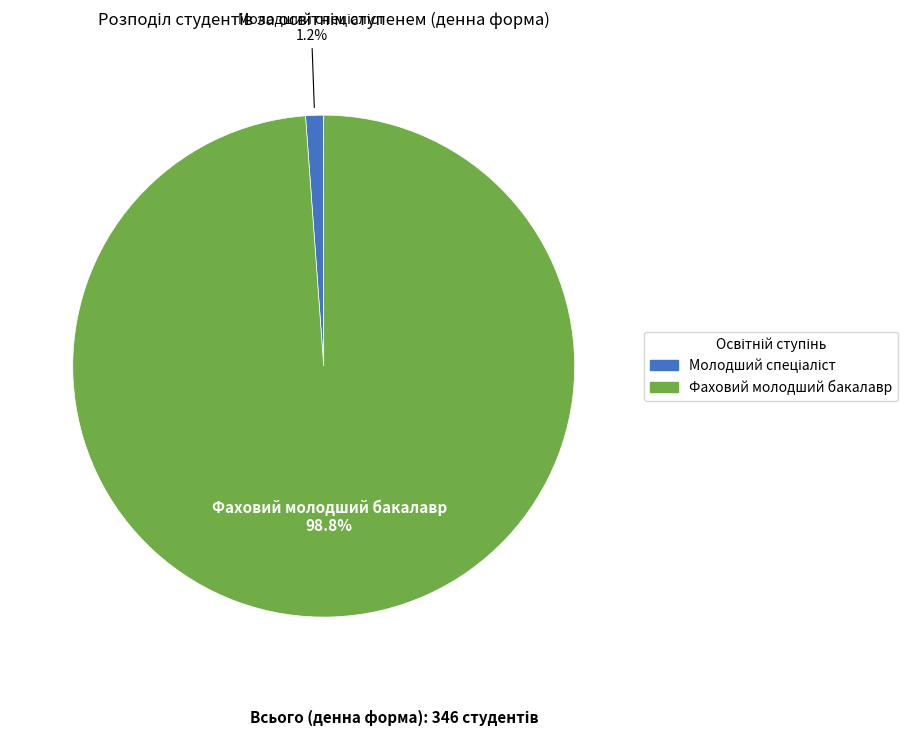

What percentage is NOT represented by Фаховий молодший бакалавр?

1.2%